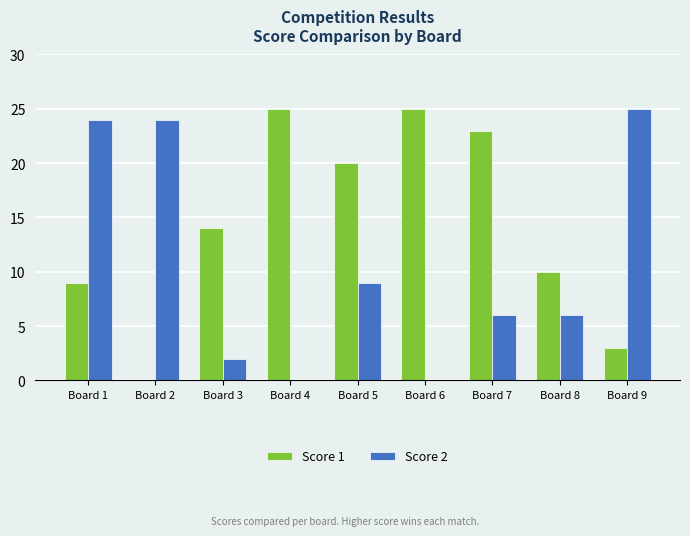

Is the value of Score 1 at Board 1 greater than the value of Score 2 at Board 8?

Yes